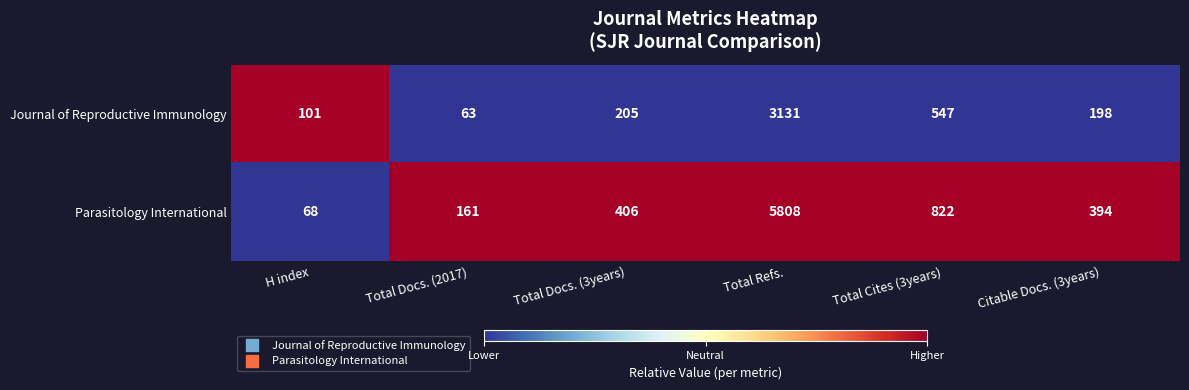

What is the approximate value of Parasitology International at Total Docs. (2017)?

161